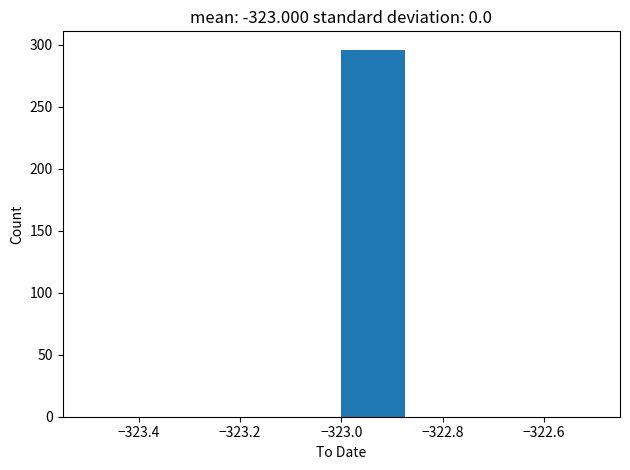

Which range on the x-axis has the tallest bar?

-323.000 to -322.875